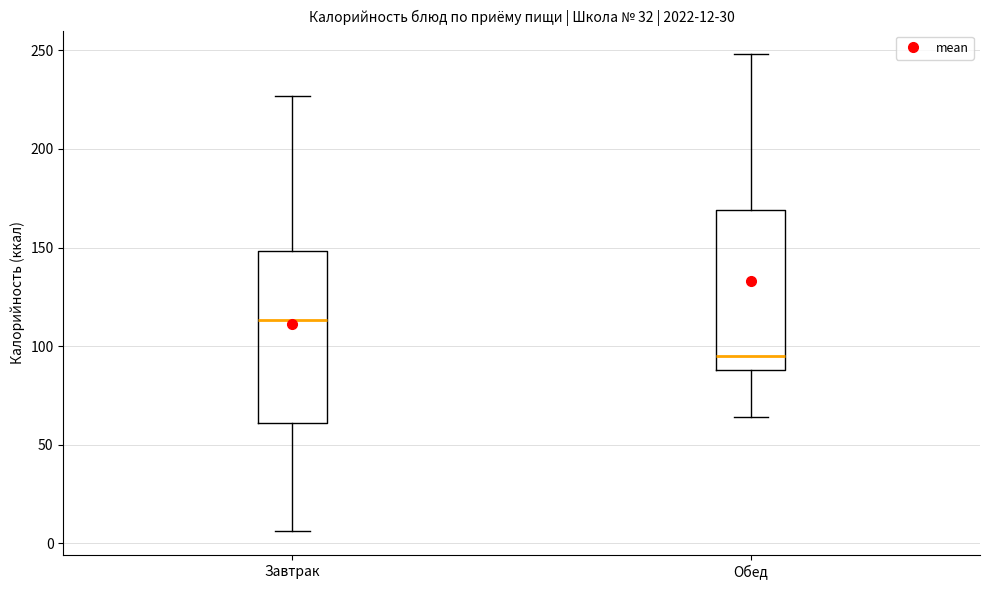

Which box's median line is the highest?

Завтрак